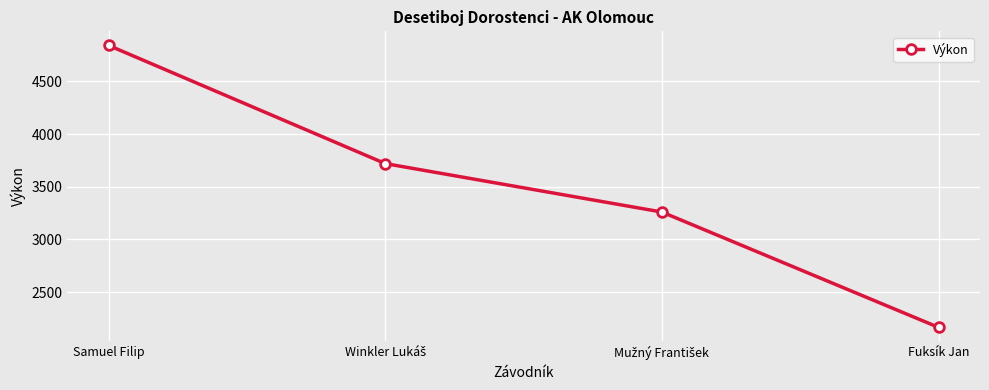

What is the average value?

3497